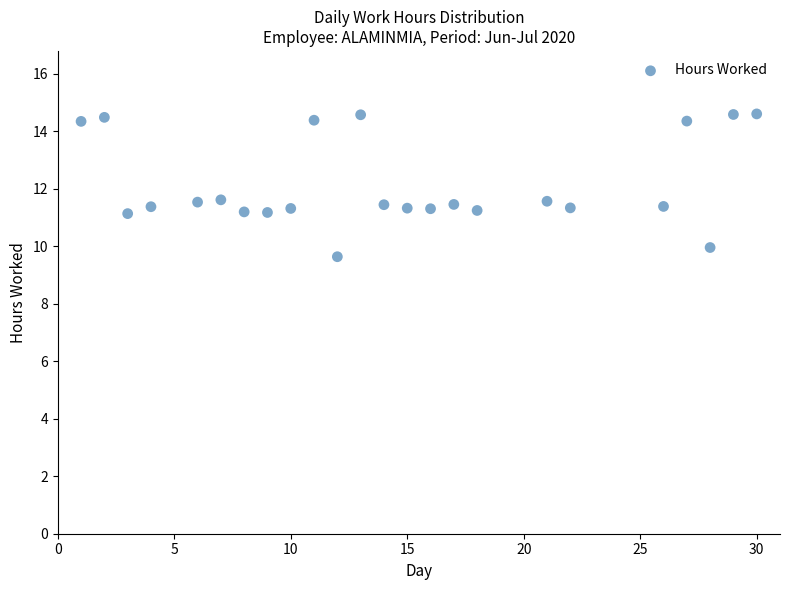

What is the range of X values (max minus min)?

29.0